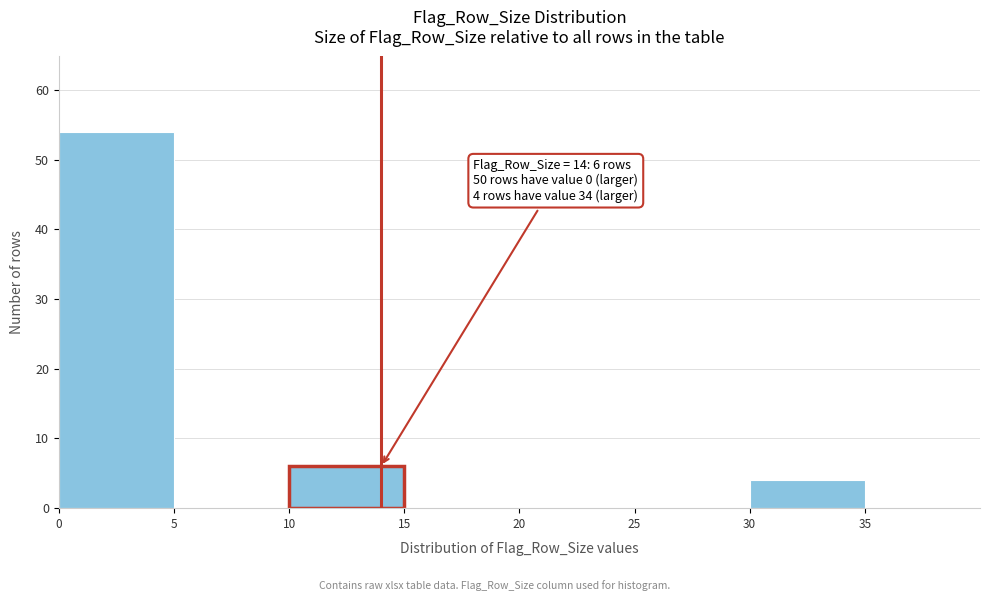

Which range on the x-axis has the tallest bar?

0 to 5